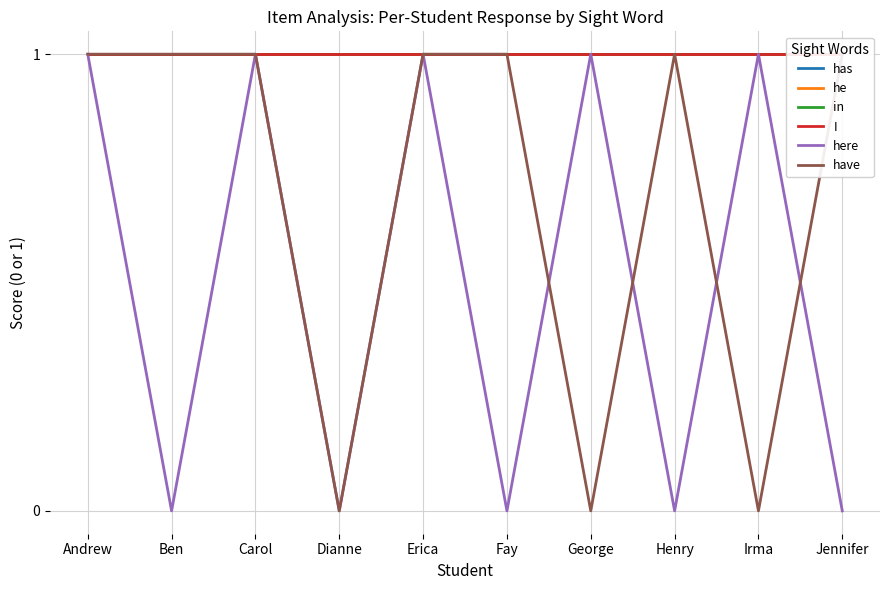

What is the sum of the have values at George and Carol?

1